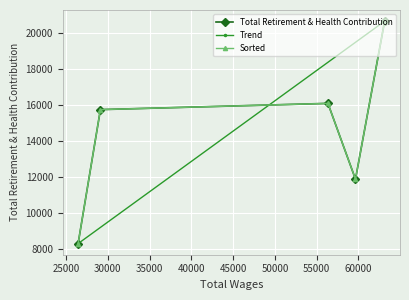

Does the chart display data point markers on the line(s)?

Yes